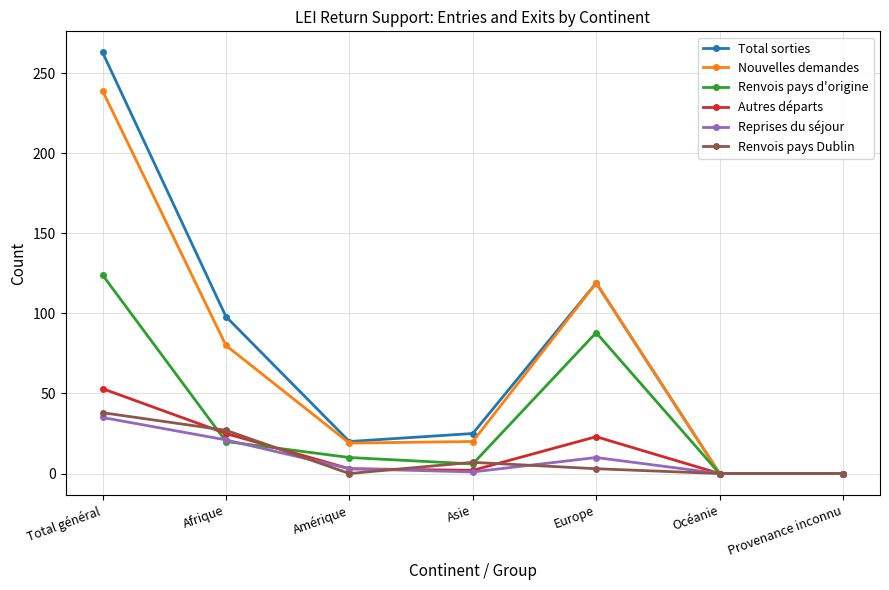

Is the value of Reprises du séjour at Océanie greater than the value of Renvois pays d'origine at Amérique?

No